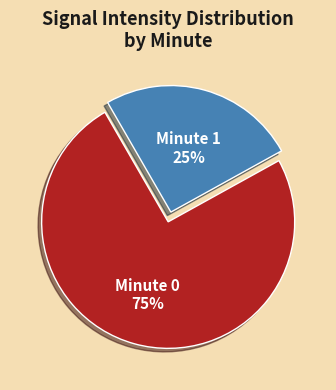

Rank the categories by value from lowest to highest.

Minute 1, Minute 0